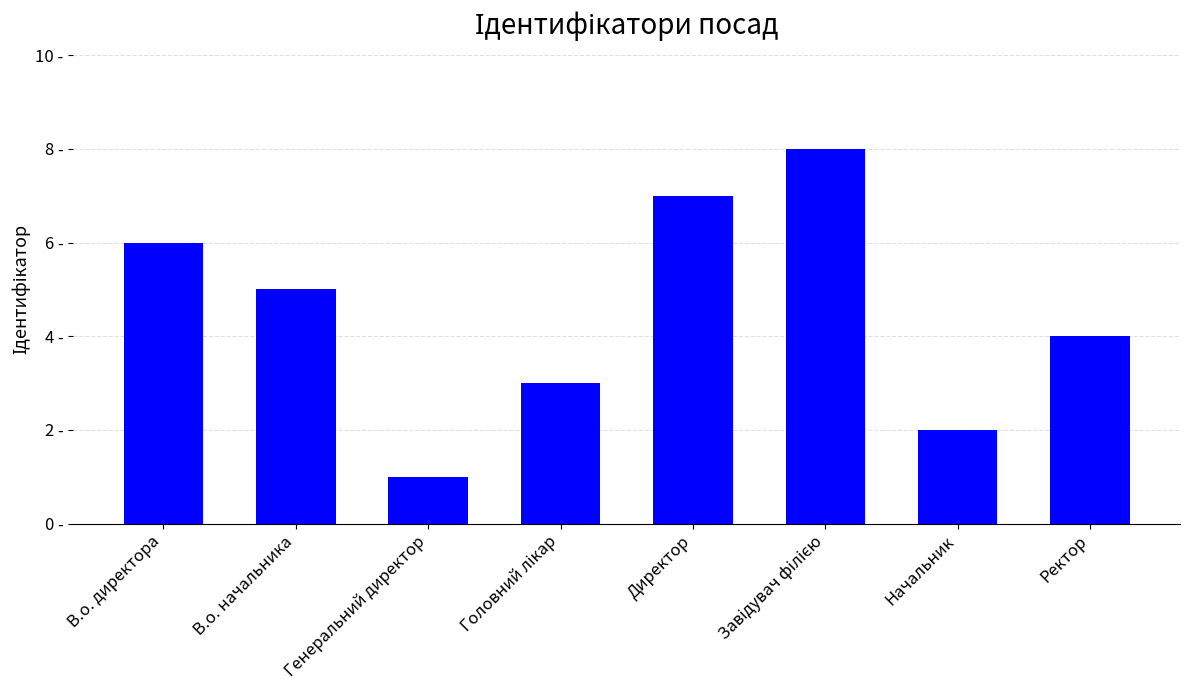

How many data points does each series have?

8